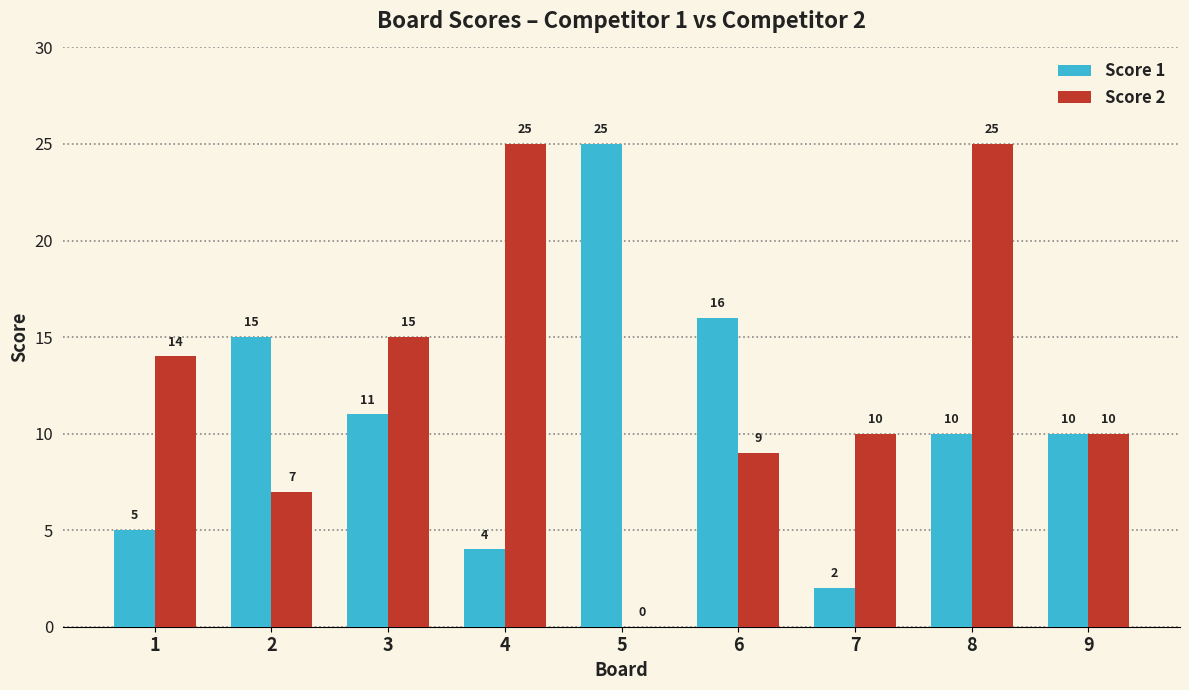

Read the Score 1 value at 6.

16